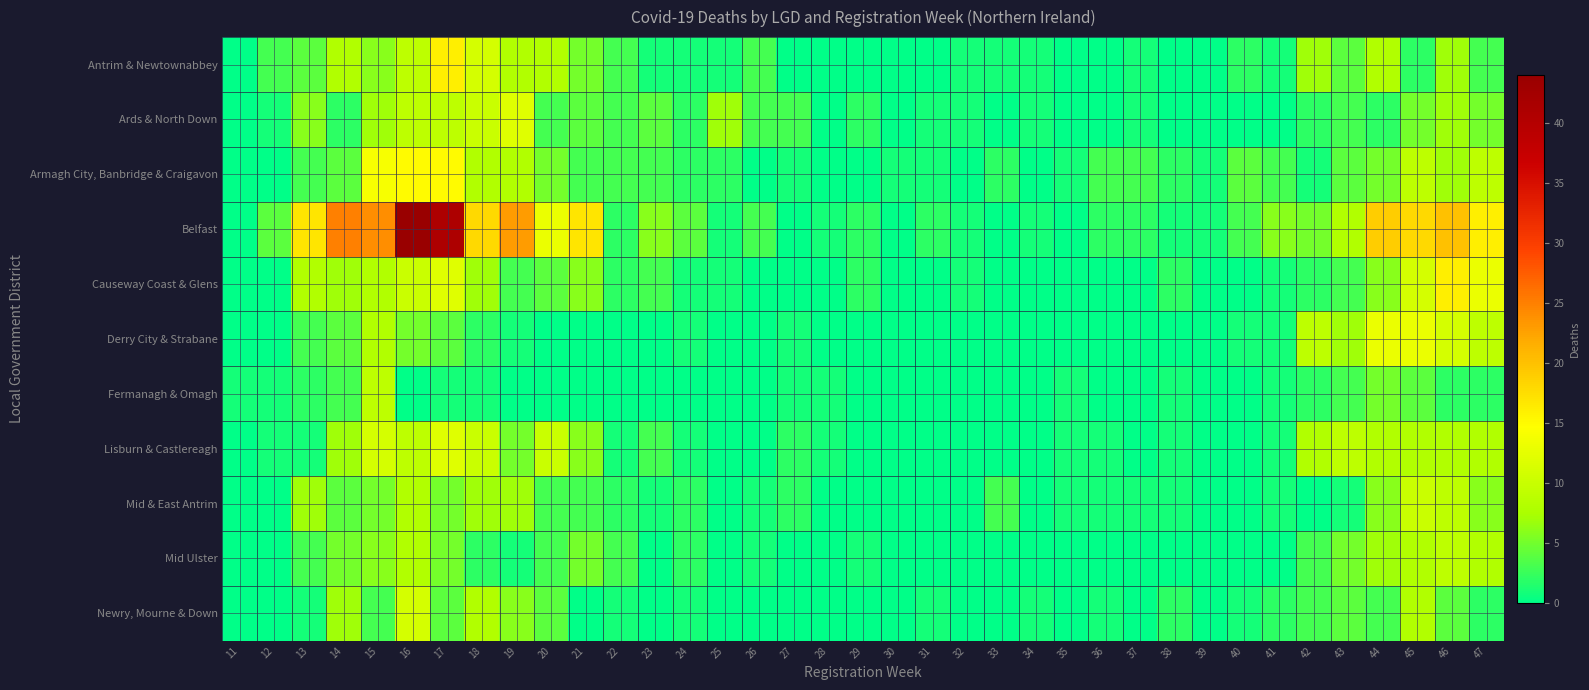

Reading left to right, transcribe all the data shown in this chart.

Antrim & Newtownabbey: 11=0	12=3	13=4	14=8	15=6	16=9	17=16	18=11	19=8	20=8	21=5	22=3	23=1	24=1	25=1	26=3	27=0	28=0	29=0	30=0	31=0	32=1	33=1	34=1	35=0	36=0	37=1	38=0	39=0	40=2	41=1	42=7	43=4	44=8	45=2	46=7	47=3
Ards & North Down: 11=0	12=1	13=6	14=2	15=7	16=9	17=9	18=10	19=12	20=3	21=4	22=3	23=4	24=2	25=7	26=3	27=3	28=0	29=2	30=0	31=1	32=1	33=0	34=1	35=0	36=0	37=1	38=0	39=0	40=0	41=0	42=2	43=3	44=2	45=5	46=7	47=5
Armagh City, Banbridge & Craigavon: 11=0	12=0	13=3	14=4	15=14	16=15	17=15	18=8	19=8	20=5	21=3	22=3	23=3	24=2	25=2	26=0	27=1	28=0	29=0	30=1	31=1	32=0	33=2	34=0	35=1	36=3	37=3	38=2	39=1	40=4	41=3	42=1	43=4	44=5	45=9	46=7	47=9
Belfast: 11=0	12=4	13=17	14=25	15=24	16=44	17=41	18=18	19=23	20=13	21=17	22=2	23=6	24=4	25=1	26=3	27=0	28=1	29=2	30=0	31=2	32=1	33=0	34=1	35=0	36=2	37=2	38=1	39=1	40=3	41=6	42=5	43=8	44=19	45=18	46=20	47=16
Causeway Coast & Glens: 11=0	12=0	13=8	14=7	15=8	16=10	17=12	18=7	19=3	20=4	21=6	22=2	23=3	24=1	25=1	26=0	27=0	28=0	29=2	30=0	31=0	32=1	33=0	34=0	35=0	36=0	37=0	38=2	39=0	40=0	41=1	42=2	43=3	44=6	45=11	46=16	47=13
Derry City & Strabane: 11=0	12=0	13=3	14=4	15=8	16=5	17=4	18=2	19=1	20=0	21=0	22=0	23=0	24=1	25=0	26=0	27=1	28=0	29=0	30=0	31=0	32=0	33=0	34=0	35=0	36=0	37=0	38=0	39=0	40=1	41=1	42=9	43=7	44=13	45=13	46=11	47=9
Fermanagh & Omagh: 11=1	12=1	13=2	14=3	15=9	16=0	17=1	18=1	19=0	20=0	21=0	22=0	23=0	24=0	25=0	26=0	27=1	28=1	29=0	30=0	31=0	32=0	33=0	34=0	35=1	36=0	37=0	38=1	39=0	40=0	41=1	42=2	43=3	44=5	45=4	46=2	47=2
Lisburn & Castlereagh: 11=0	12=1	13=1	14=7	15=11	16=9	17=12	18=10	19=5	20=10	21=6	22=1	23=3	24=1	25=0	26=0	27=2	28=1	29=0	30=0	31=0	32=0	33=0	34=0	35=1	36=1	37=0	38=1	39=0	40=0	41=1	42=8	43=9	44=8	45=8	46=8	47=8
Mid & East Antrim: 11=0	12=0	13=7	14=4	15=5	16=8	17=5	18=7	19=7	20=3	21=3	22=2	23=1	24=2	25=0	26=1	27=2	28=0	29=0	30=0	31=0	32=0	33=3	34=0	35=1	36=1	37=1	38=1	39=0	40=0	41=1	42=0	43=1	44=6	45=10	46=9	47=6
Mid Ulster: 11=0	12=0	13=3	14=5	15=6	16=8	17=5	18=2	19=1	20=3	21=5	22=3	23=0	24=2	25=0	26=1	27=0	28=0	29=1	30=0	31=0	32=0	33=0	34=0	35=0	36=0	37=0	38=0	39=0	40=0	41=0	42=3	43=5	44=7	45=8	46=9	47=8
Newry, Mourne & Down: 11=0	12=0	13=1	14=7	15=3	16=11	17=4	18=8	19=6	20=4	21=0	22=1	23=0	24=1	25=0	26=0	27=0	28=0	29=0	30=0	31=1	32=0	33=0	34=1	35=0	36=1	37=0	38=2	39=0	40=1	41=2	42=3	43=4	44=3	45=8	46=4	47=2